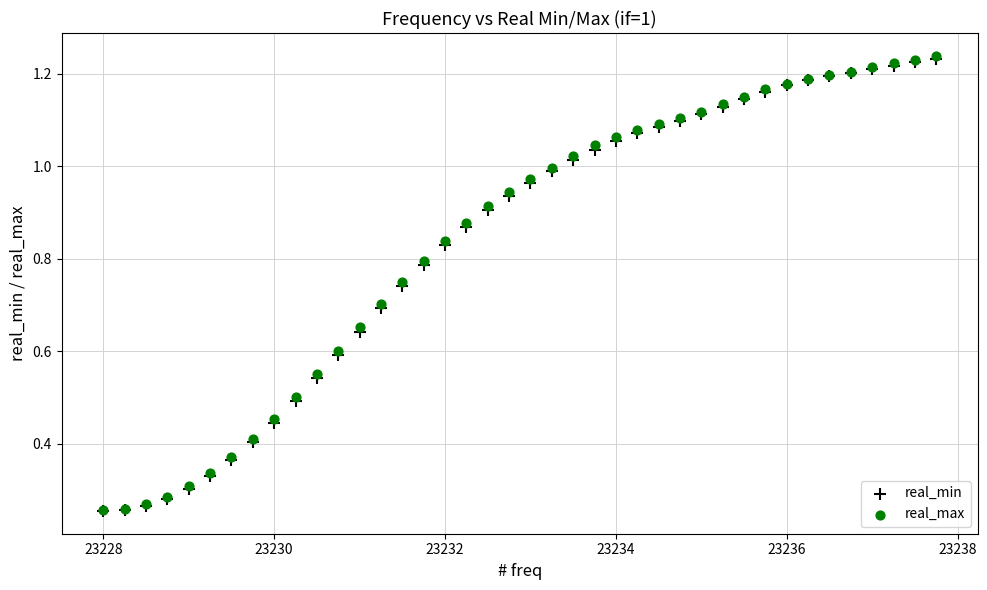

Which series has the widest spread of Y values?

real_max